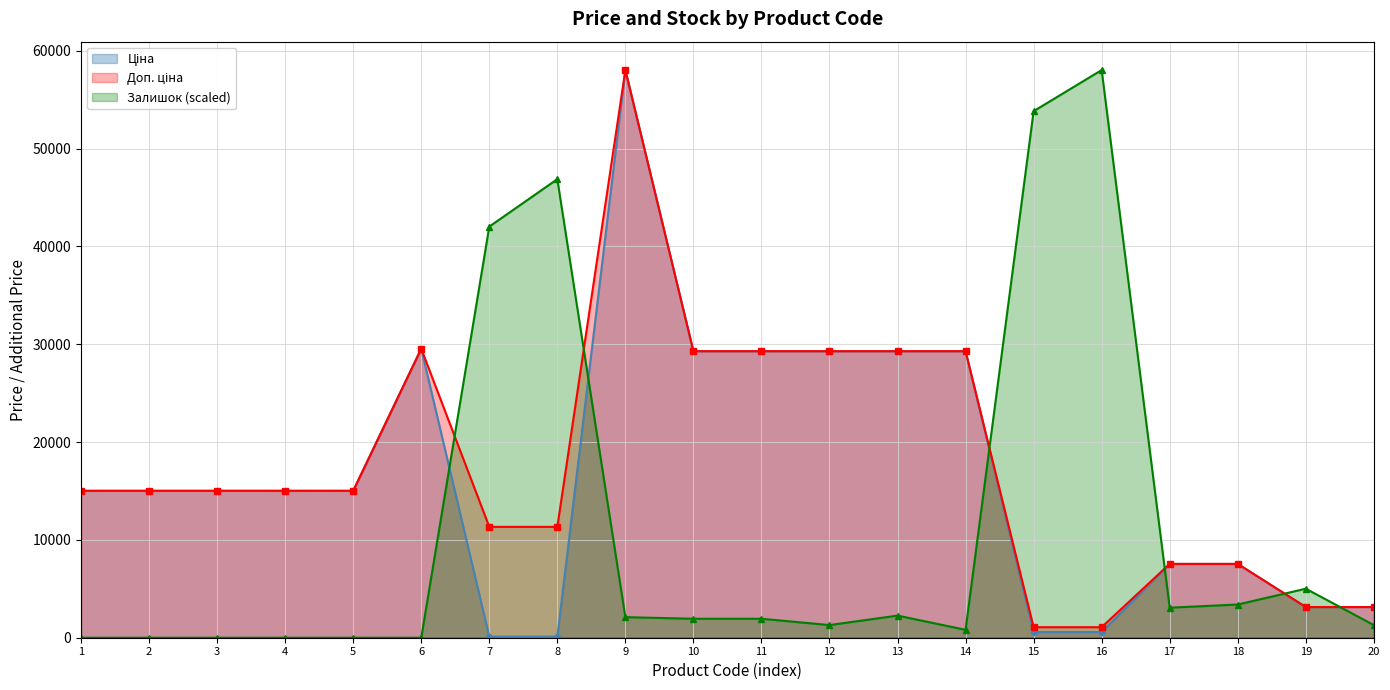

What is the greatest value displayed?

58037.0